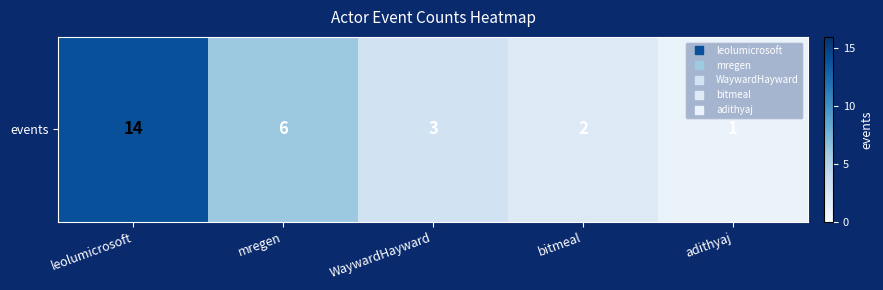

What is the minimum value shown in the chart?

1